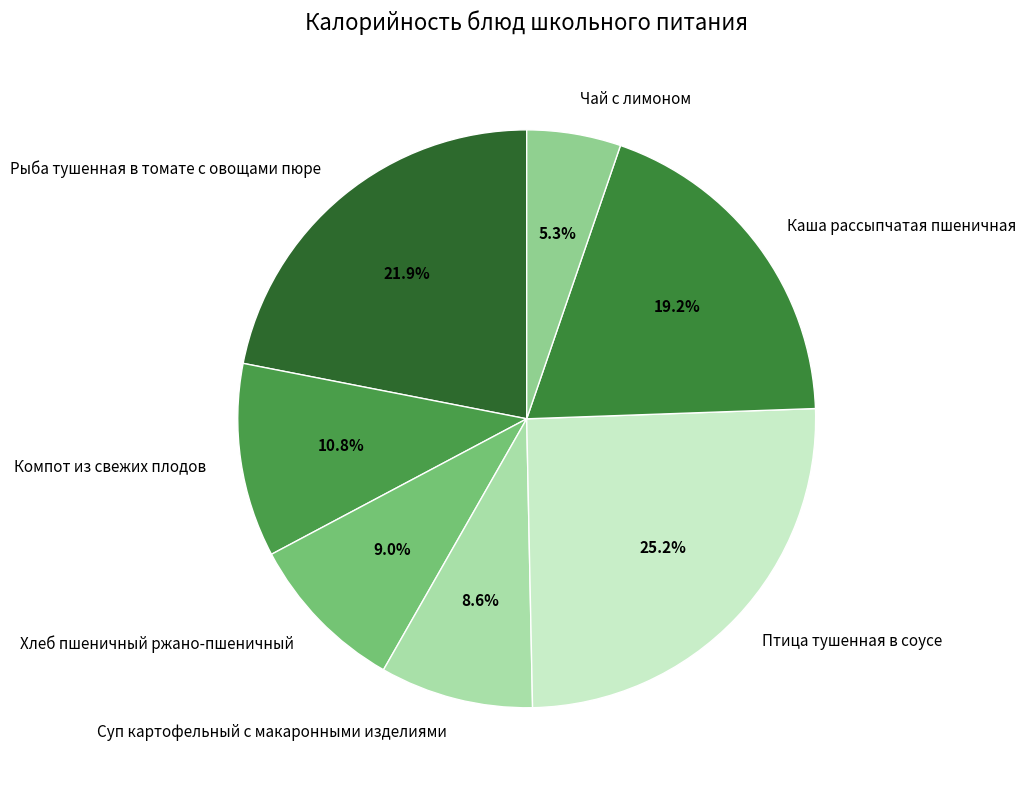

Approximately how many times larger is the value at Каша рассыпчатая пшеничная compared to Суп картофельный с макаронными изделиями?

2.2